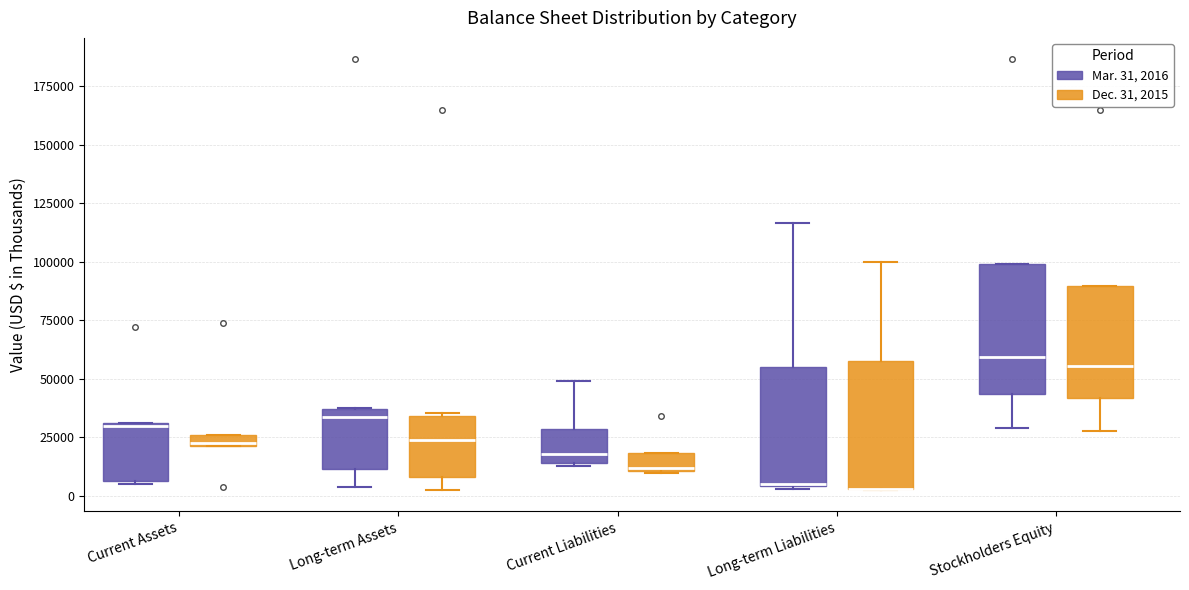

Where does the upper whisker of the box for Long-term Liabilities (Dec. 31, 2015) end on the y-axis? The values are not printed on the chart, so give them approximately, as read against the axis.

100000